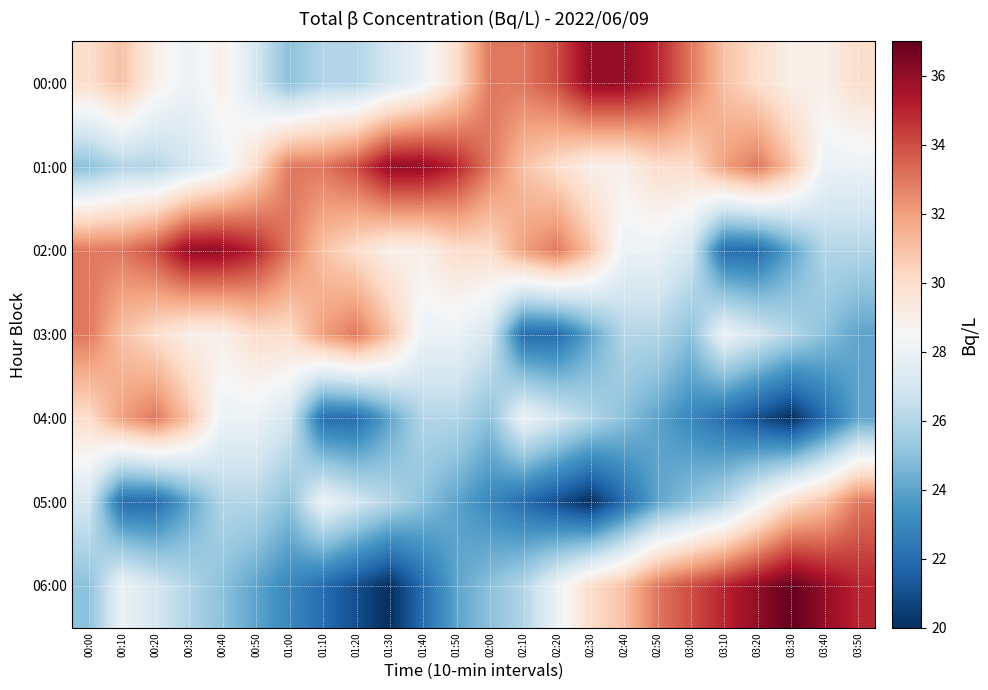

Reading left to right, extract all data points from this chart.

00:00: 00:00=30	00:10=31	00:20=29	00:30=28	00:40=29	00:50=27	01:00=25	01:10=26	01:20=26	01:30=27	01:40=28	01:50=30	02:00=33	02:10=33	02:20=34	02:30=36	02:40=36	02:50=35	03:00=33	03:10=31	03:20=30	03:30=29	03:40=29	03:50=30
01:00: 00:00=25	00:10=26	00:20=26	00:30=27	00:40=28	00:50=30	01:00=33	01:10=33	01:20=34	01:30=36	01:40=36	01:50=35	02:00=33	02:10=31	02:20=30	02:30=29	02:40=29	02:50=30	03:00=30	03:10=32	03:20=33	03:30=31	03:40=28	03:50=28
02:00: 00:00=33	00:10=33	00:20=34	00:30=36	00:40=36	00:50=35	01:00=33	01:10=31	01:20=30	01:30=29	01:40=29	01:50=30	02:00=30	02:10=32	02:20=33	02:30=31	02:40=28	02:50=28	03:00=27	03:10=22	03:20=22	03:30=24	03:40=26	03:50=26
03:00: 00:00=33	00:10=31	00:20=30	00:30=29	00:40=29	00:50=30	01:00=30	01:10=32	01:20=33	01:30=31	01:40=28	01:50=28	02:00=27	02:10=22	02:20=22	02:30=24	02:40=26	02:50=26	03:00=25	03:10=28	03:20=27	03:30=26	03:40=25	03:50=24
04:00: 00:00=30	00:10=32	00:20=33	00:30=31	00:40=28	00:50=28	01:00=27	01:10=22	01:20=22	01:30=24	01:40=26	01:50=26	02:00=25	02:10=28	02:20=27	02:30=26	02:40=25	02:50=24	03:00=23	03:10=22	03:20=21	03:30=20	03:40=22	03:50=24
05:00: 00:00=27	00:10=22	00:20=22	00:30=24	00:40=26	00:50=26	01:00=25	01:10=28	01:20=27	01:30=26	01:40=25	01:50=24	02:00=23	02:10=22	02:20=21	02:30=20	02:40=22	02:50=24	03:00=25	03:10=26	03:20=28	03:30=30	03:40=31	03:50=33
06:00: 00:00=25	00:10=28	00:20=27	00:30=26	00:40=25	00:50=24	01:00=23	01:10=22	01:20=21	01:30=20	01:40=22	01:50=24	02:00=25	02:10=26	02:20=28	02:30=30	02:40=31	02:50=33	03:00=34	03:10=35	03:20=36	03:30=37	03:40=36	03:50=35